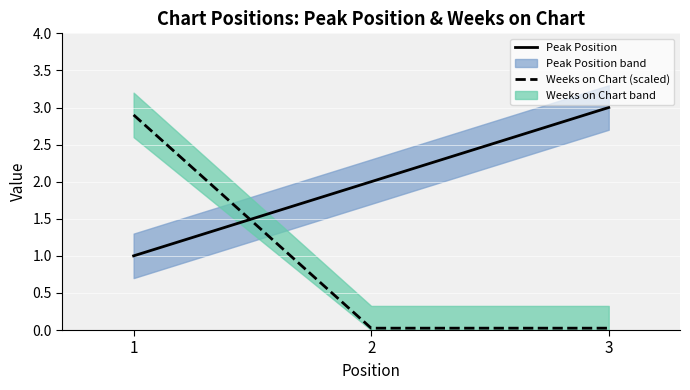

How many Peak Position values are between 1 and 3?

3